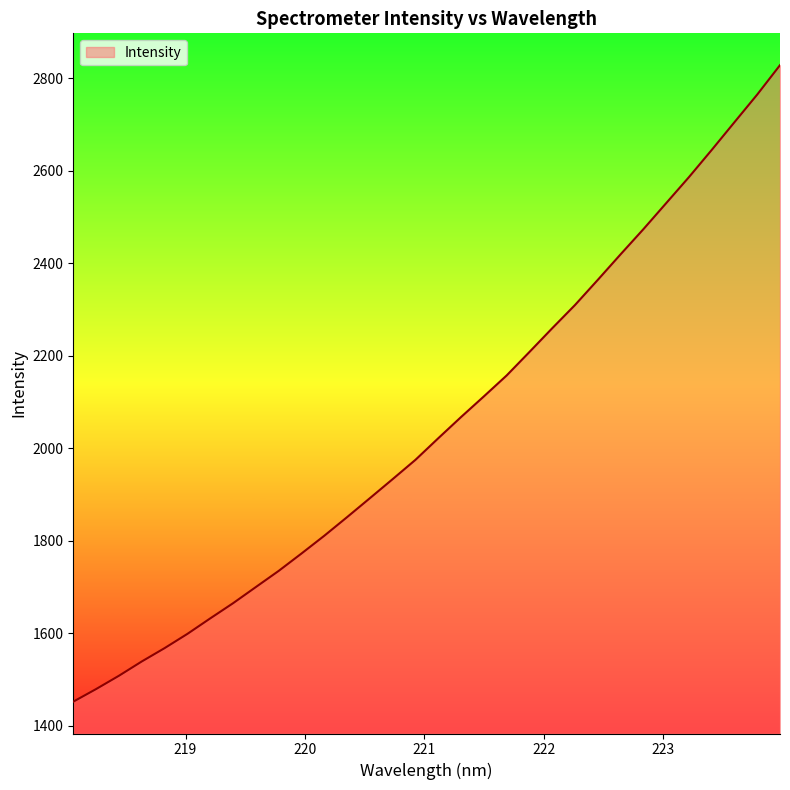

What is the greatest value displayed?

2828.6